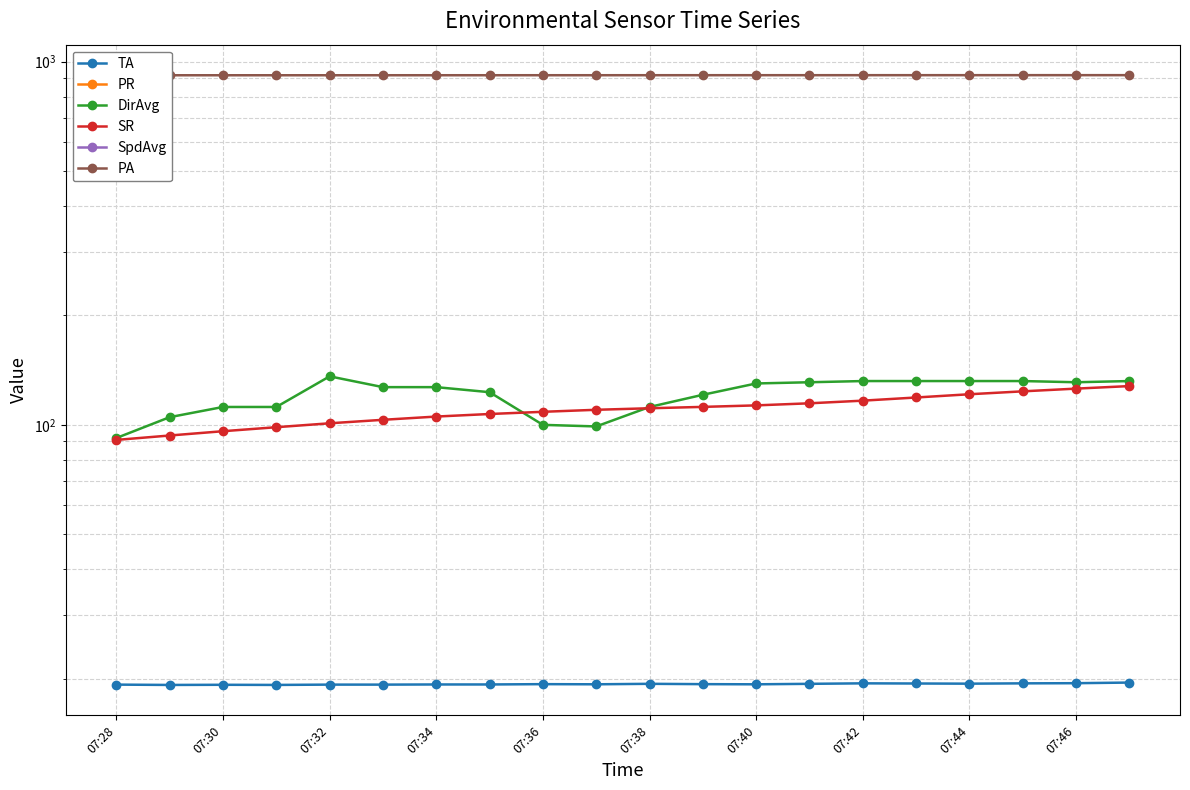

What is the lowest value of the DirAvg series?

92.0